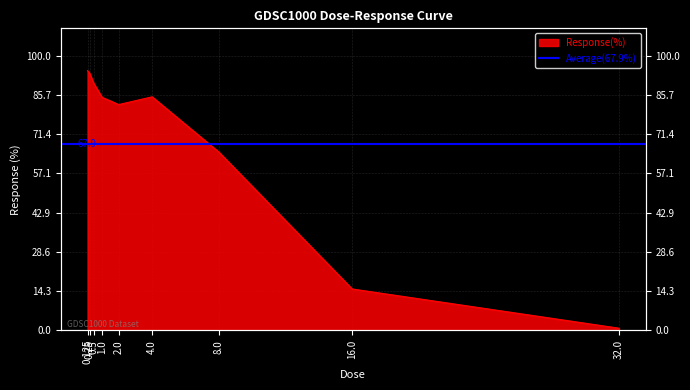

True or false: the data shows 15.0 at 16.0.

True